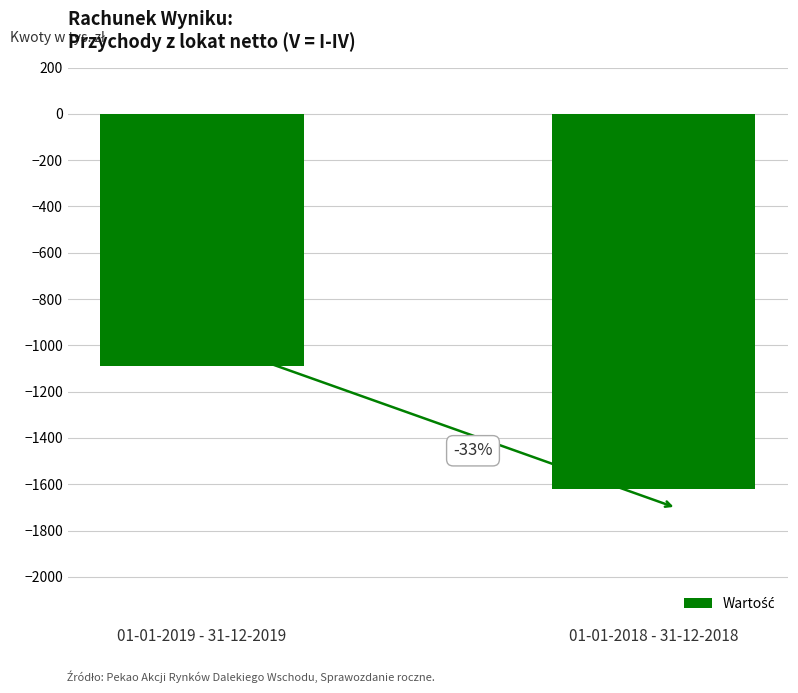

What is the minimum value shown in the chart?

-1622